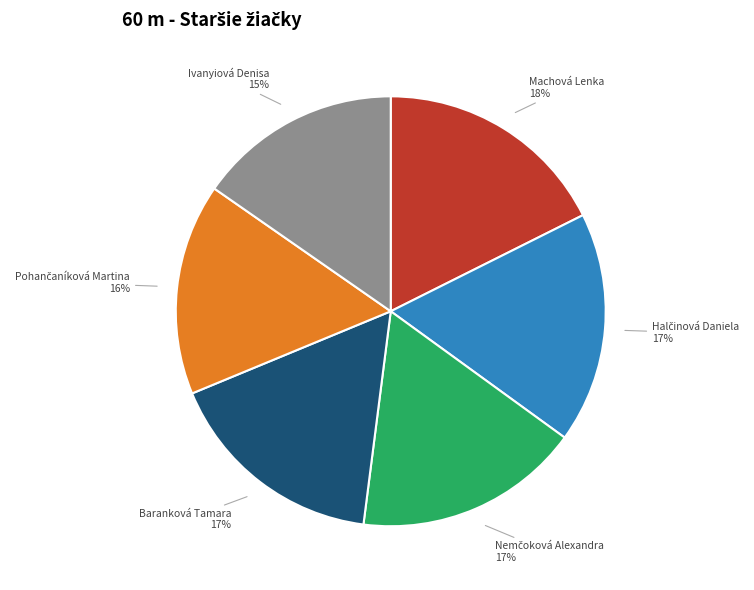

Does Ivanyiová Denisa represent more than half of the total?

No